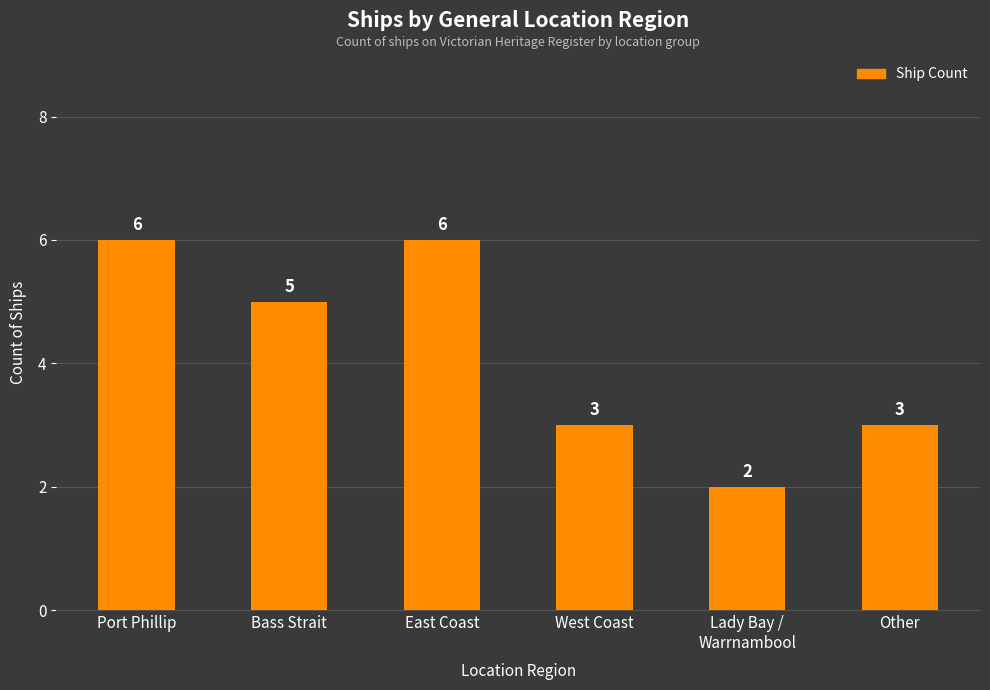

The chart shows a value of 2 at Lady Bay /
Warrnambool. True or false?

True